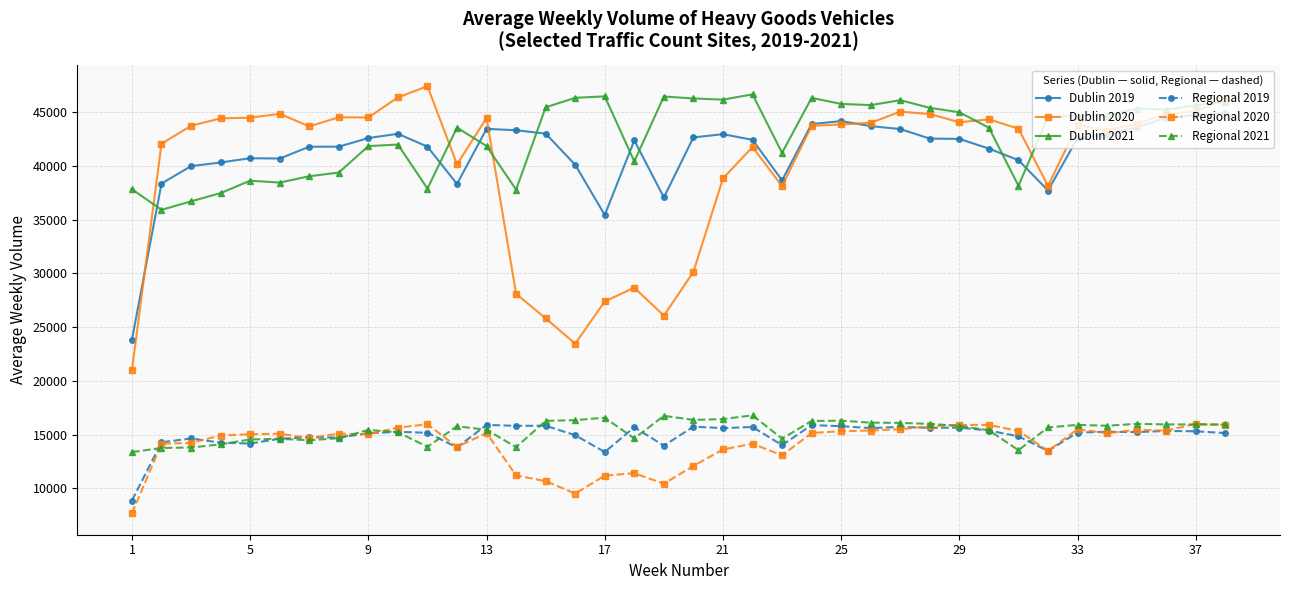

What is the value of the Dublin 2019 point at the 1st from the left?

23838